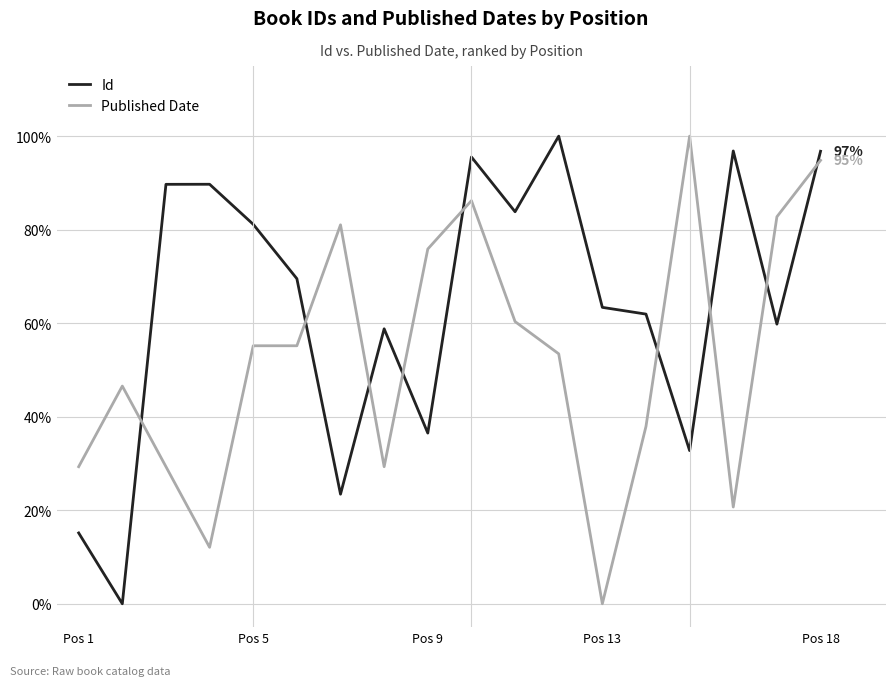

Which series has the largest total across all categories?

Id